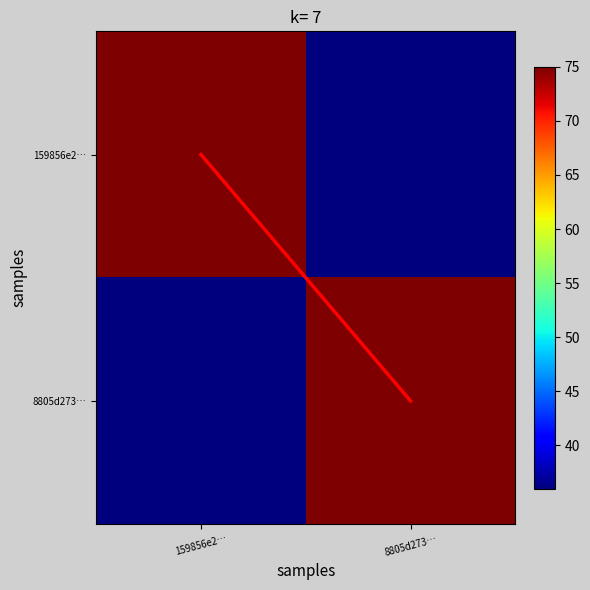

Which series has the largest total across all categories?

159856e2…